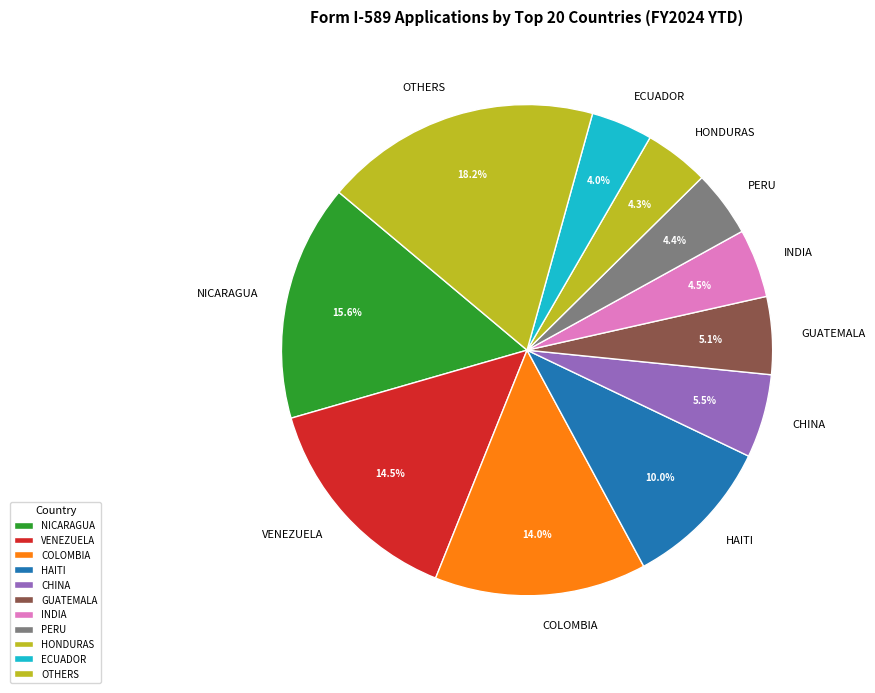

What percentage is NOT represented by OTHERS?

81.8%